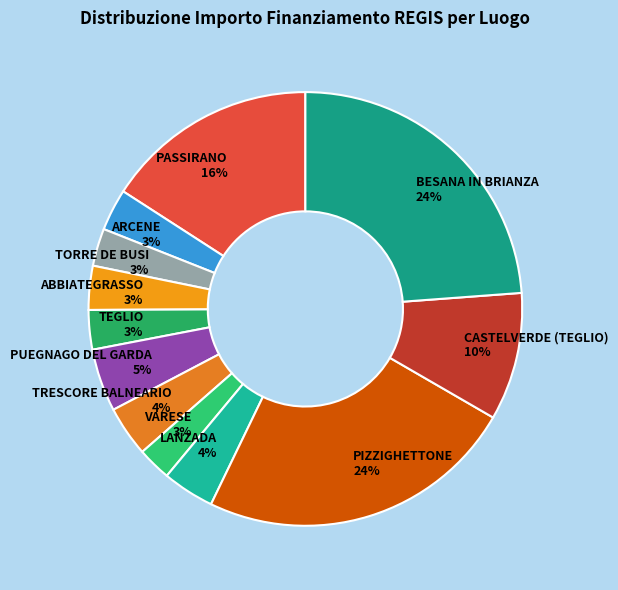

Approximately how many times larger is the value at ARCENE compared to ABBIATEGRASSO?

1.0